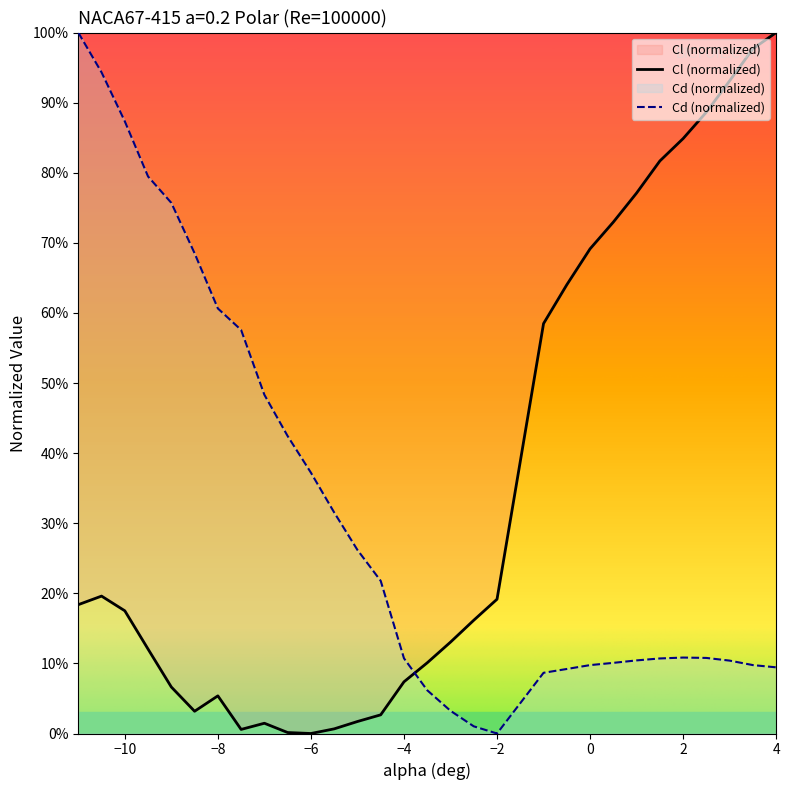

Reading left to right, extract all data points from this chart.

Cl: 0.2	0.2	0.2	0.1	0.1	0.0	0.1	0.0	0.0	0.0	0.0	0.0	0.0	0.0	0.1	0.1	0.1	0.2	0.2	0.6	0.6	0.7	0.7	0.8	0.8	0.8	0.9	0.9	1.0	1.0
Cd: 1.0	0.9	0.9	0.8	0.8	0.7	0.6	0.6	0.5	0.4	0.4	0.3	0.3	0.2	0.1	0.1	0.0	0.0	0.0	0.1	0.1	0.1	0.1	0.1	0.1	0.1	0.1	0.1	0.1	0.1